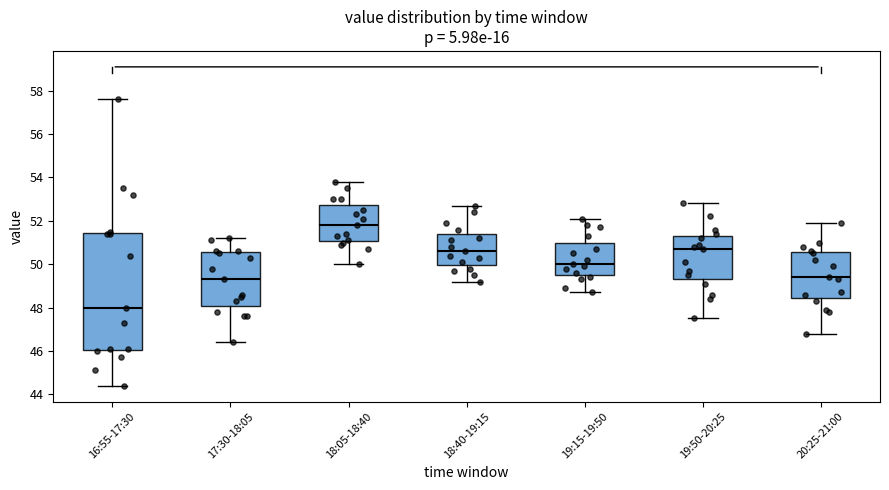

Which box has the lowest median line?

16:55-17:30